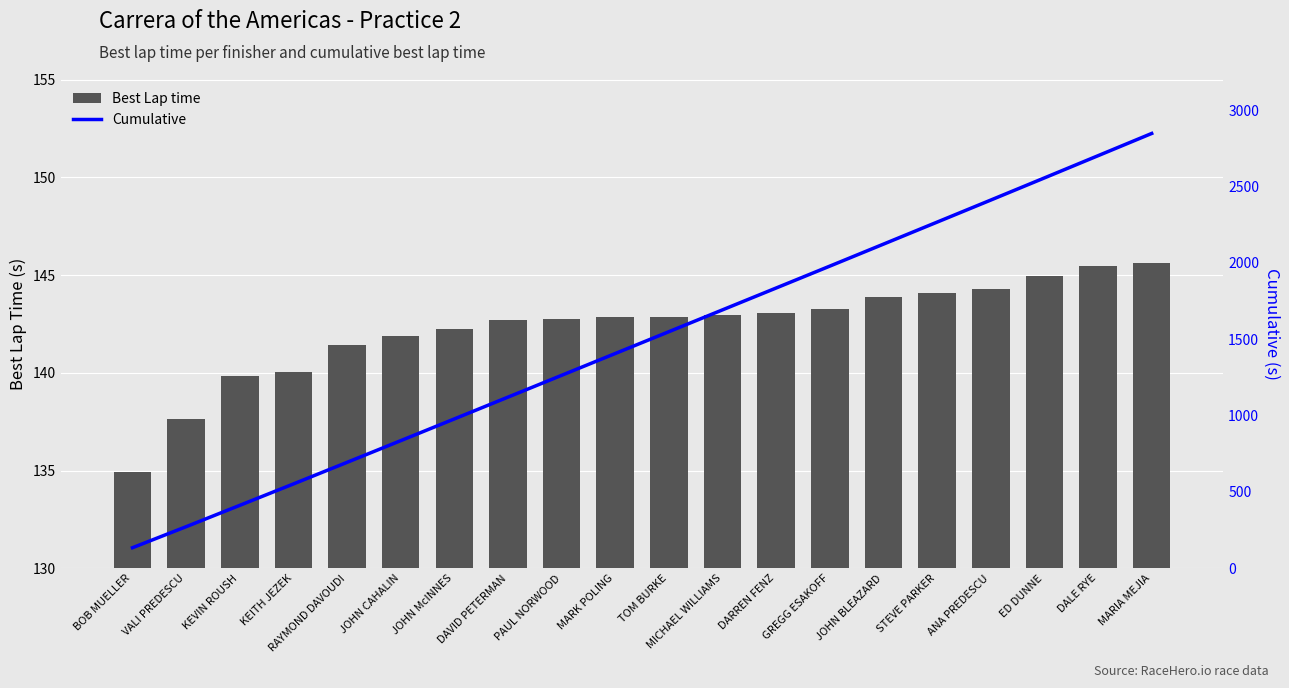

What is the difference between the Cumulative values at TOM BURKE and VALI PREDESCU?

1276.6